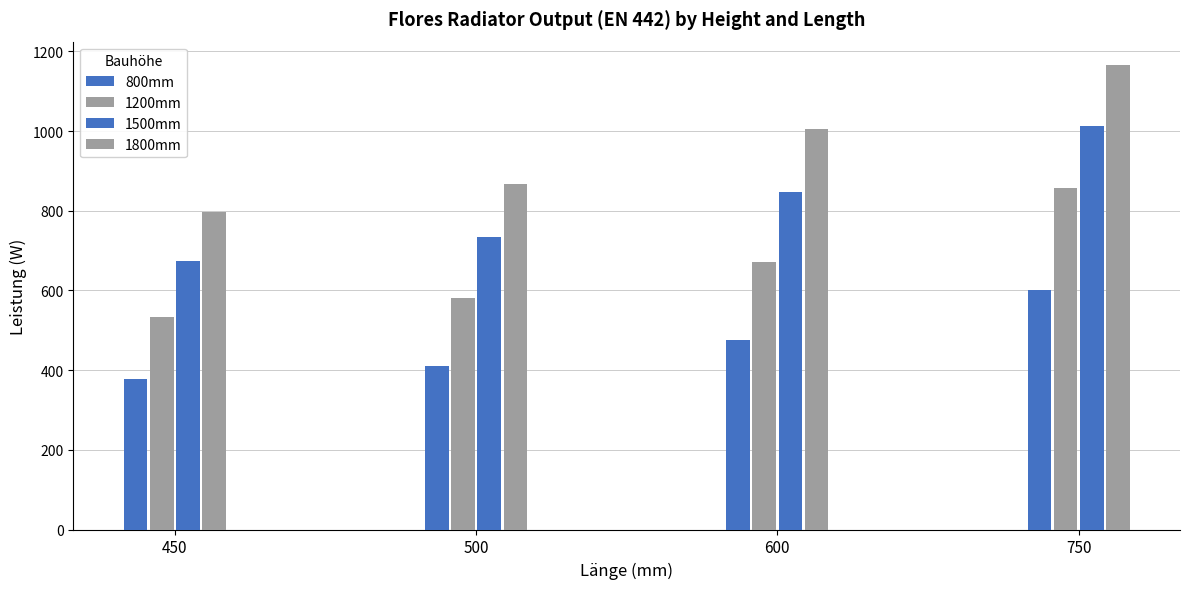

How many distinct data groups are displayed?

4